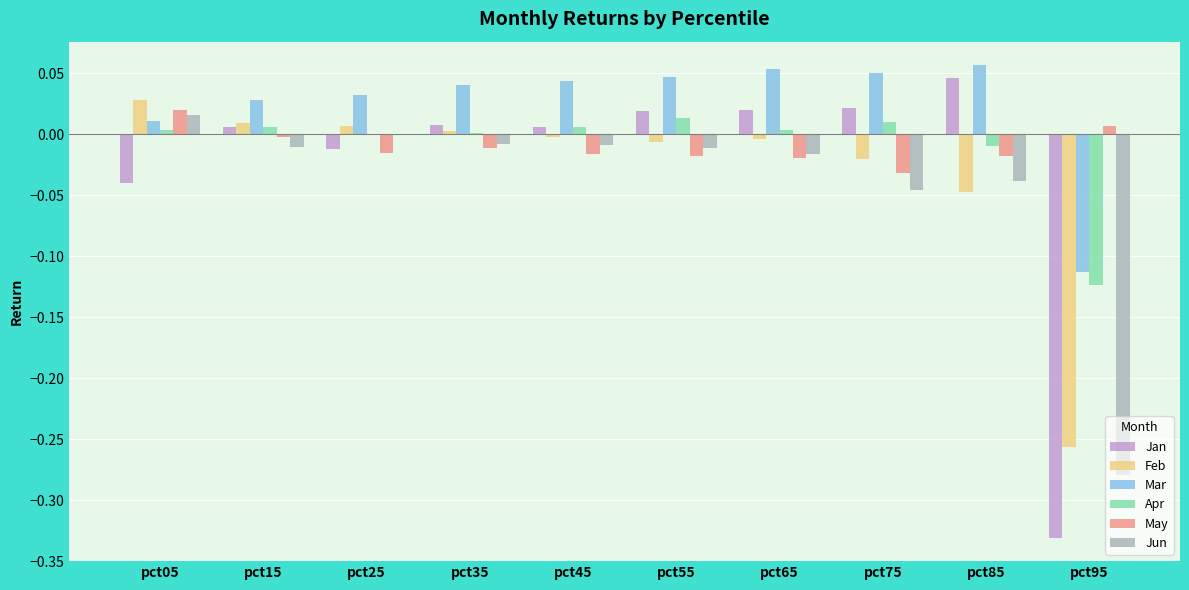

Is the value of Jan at pct35 greater than the value of Jun at pct85?

Yes